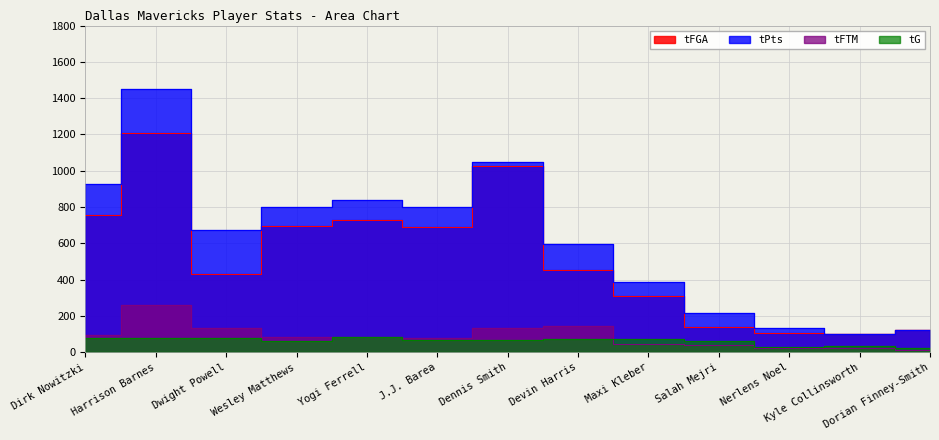

True or false: tFGA and tFTM intersect in this chart.

False